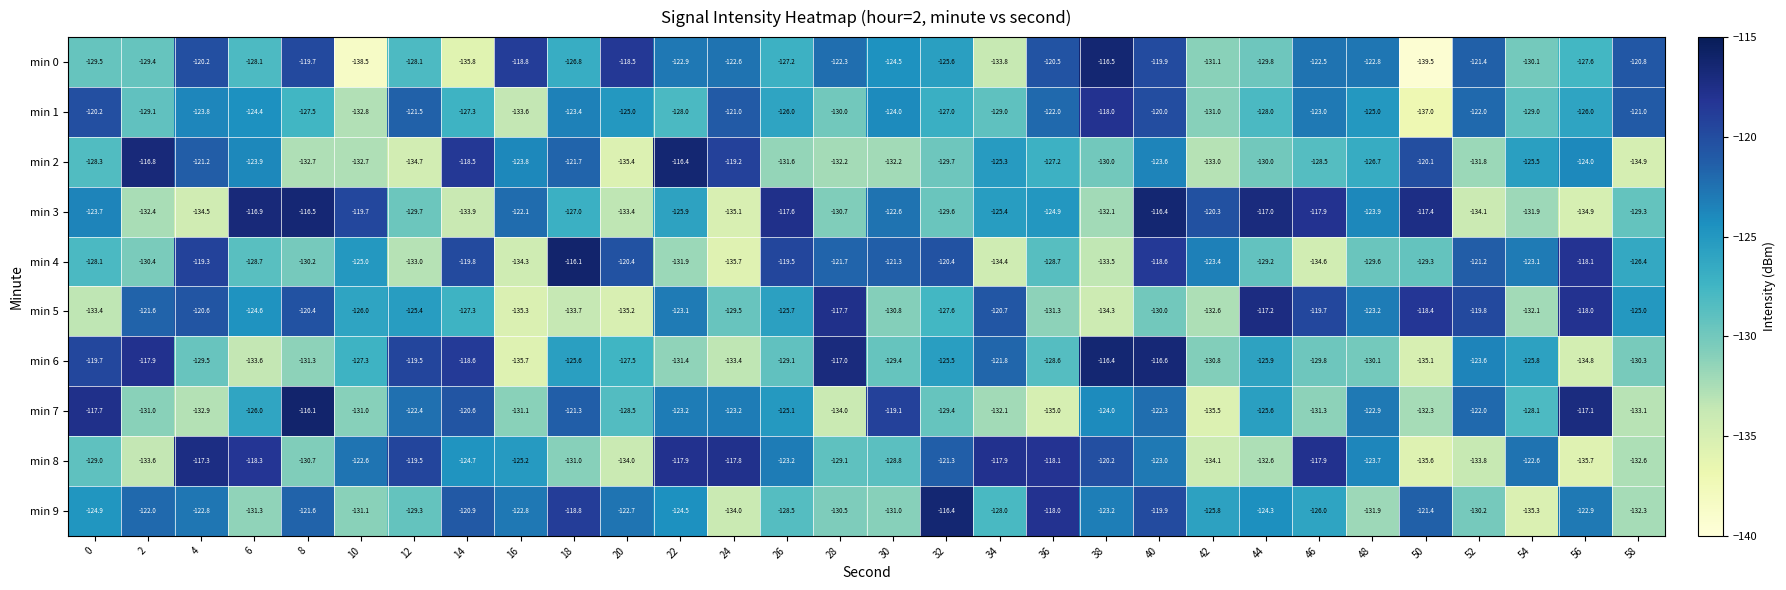

What is the lowest value of the min 8 series?

-135.7